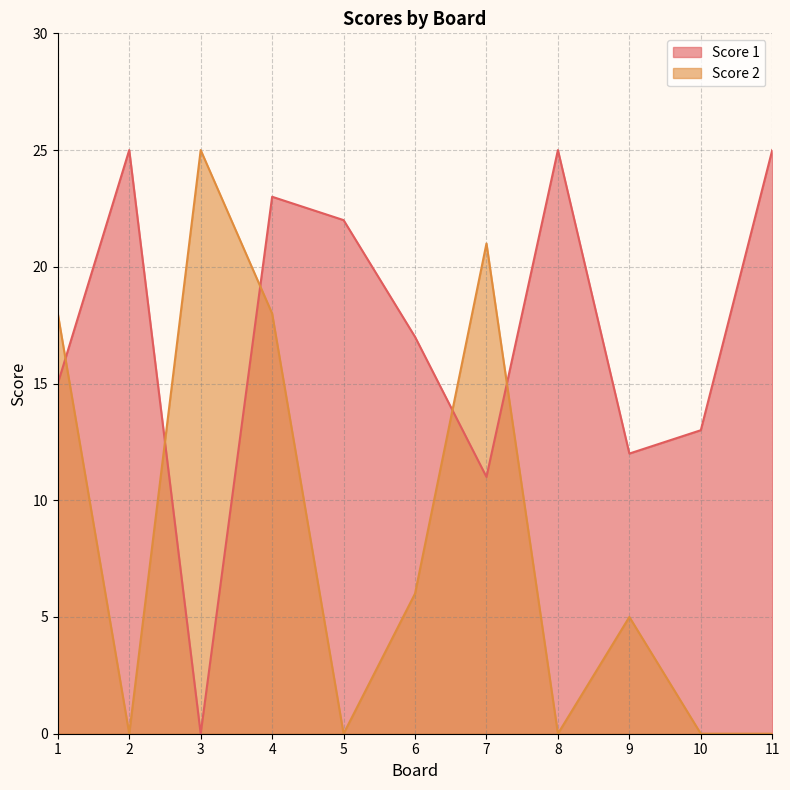

Is it true that Score 1 equals 23 at 4?

True